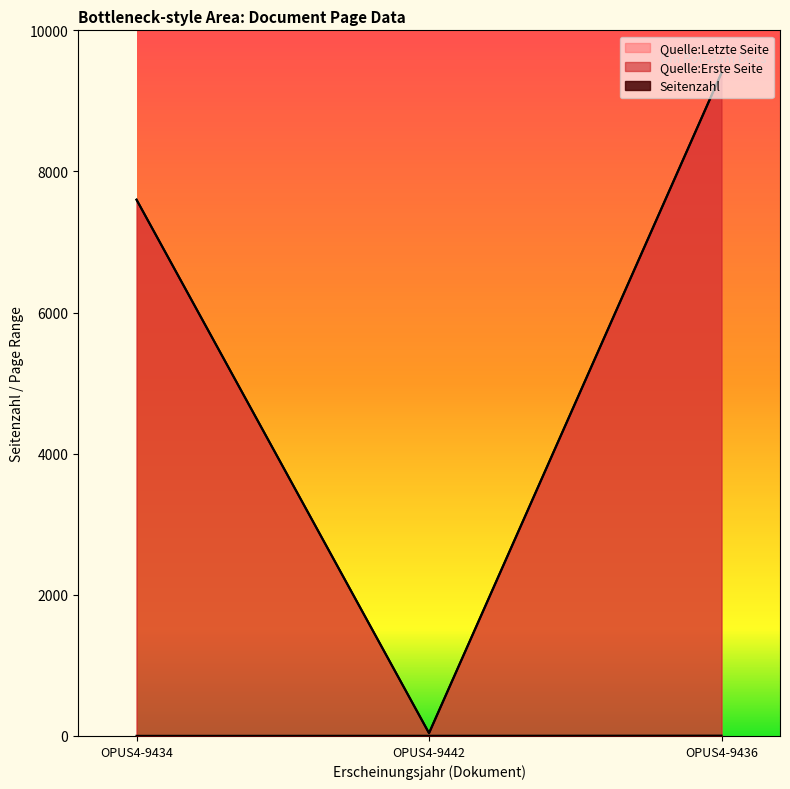

At OPUS4-9436, list the series in order from smallest to largest.

Seitenzahl, Quelle:Erste Seite, Quelle:Letzte Seite